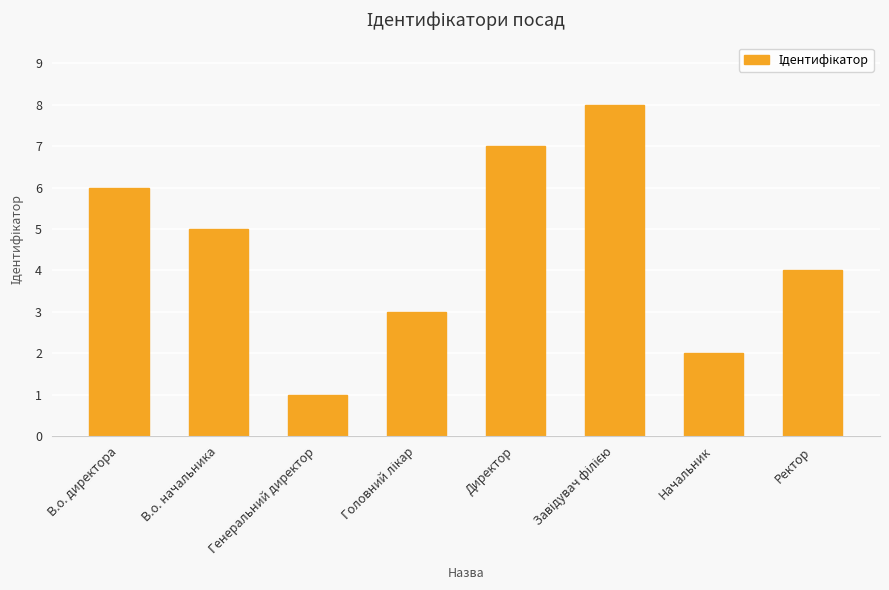

Count the number of categories in the chart.

8